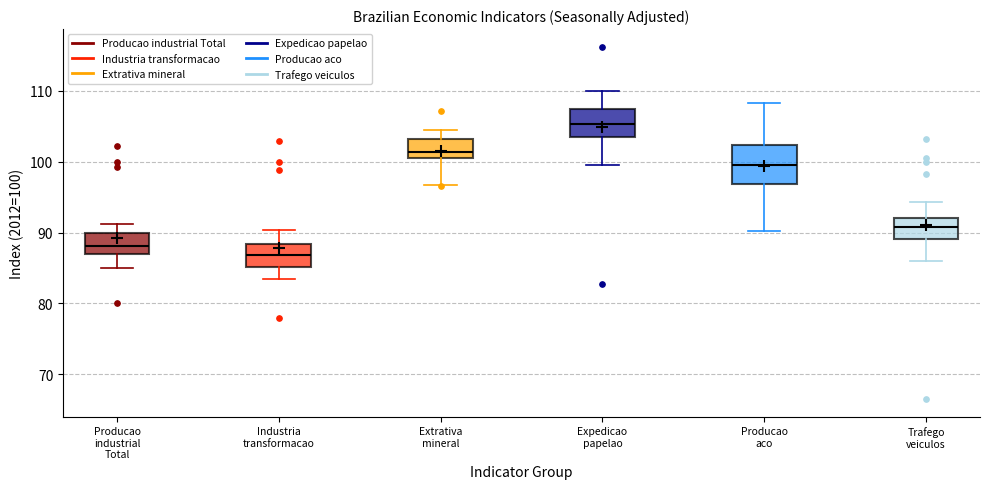

Where does the lower whisker of the box for Industria transformacao end on the y-axis? The values are not printed on the chart, so give them approximately, as read against the axis.

83